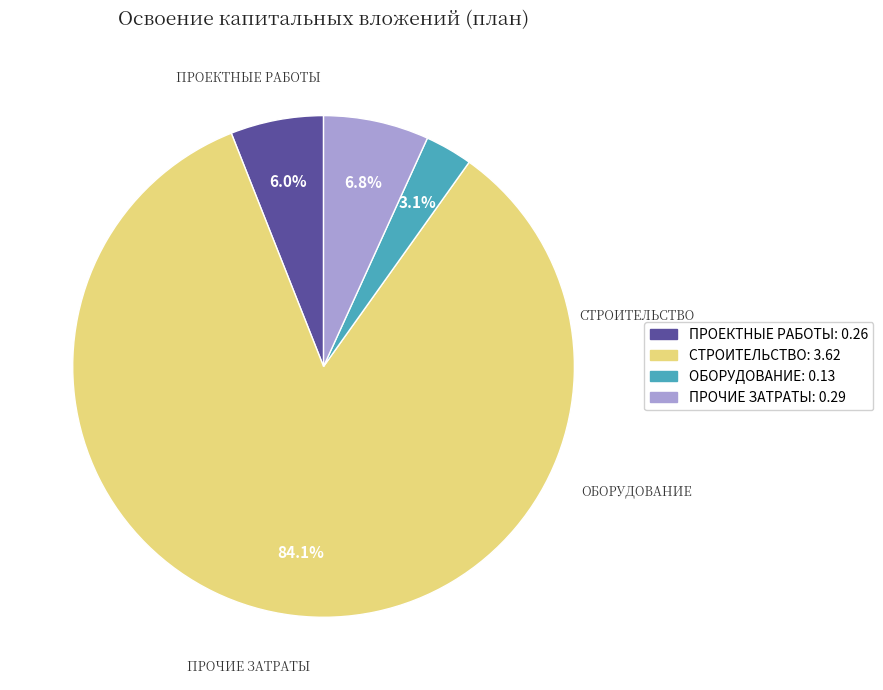

What is the smallest slice in the pie chart?

оборудование